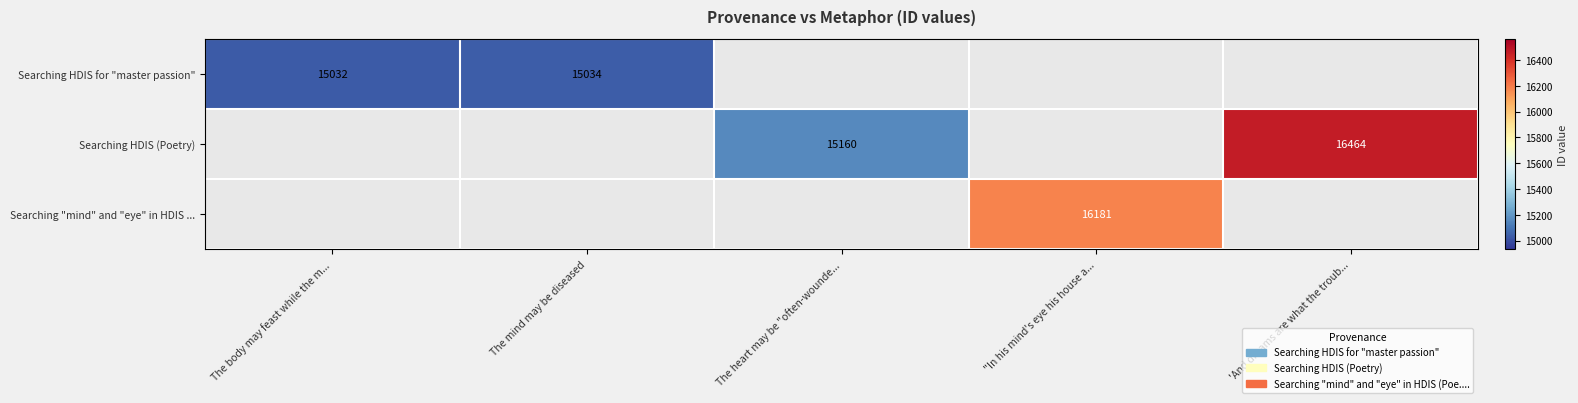

Between The mind may be diseased and "In his mind's eye his house a..., which is larger?

"In his mind's eye his house a...